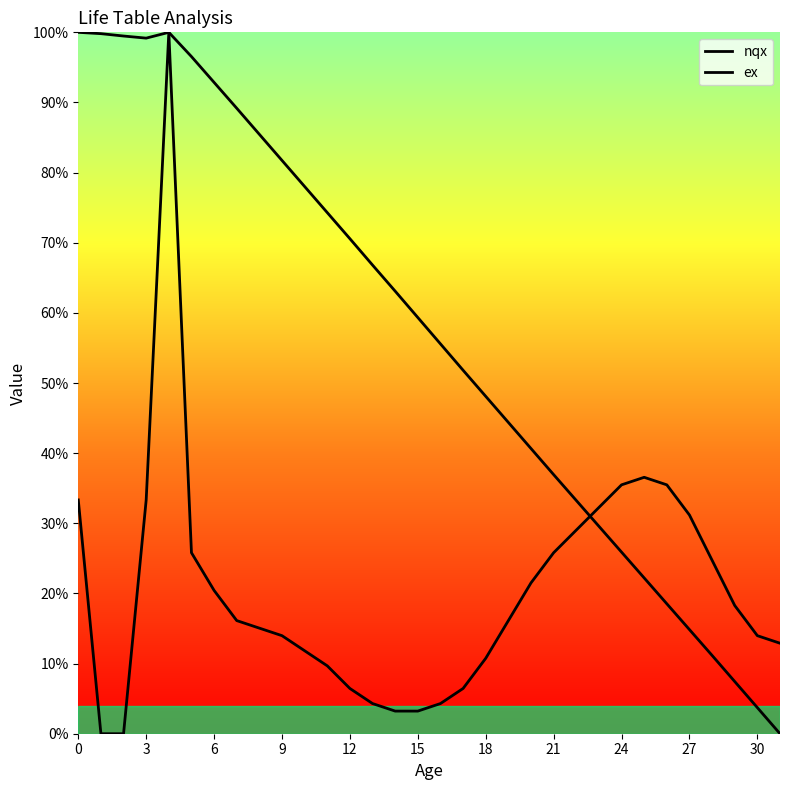

At how many categories does at least one series exceed 0?

32